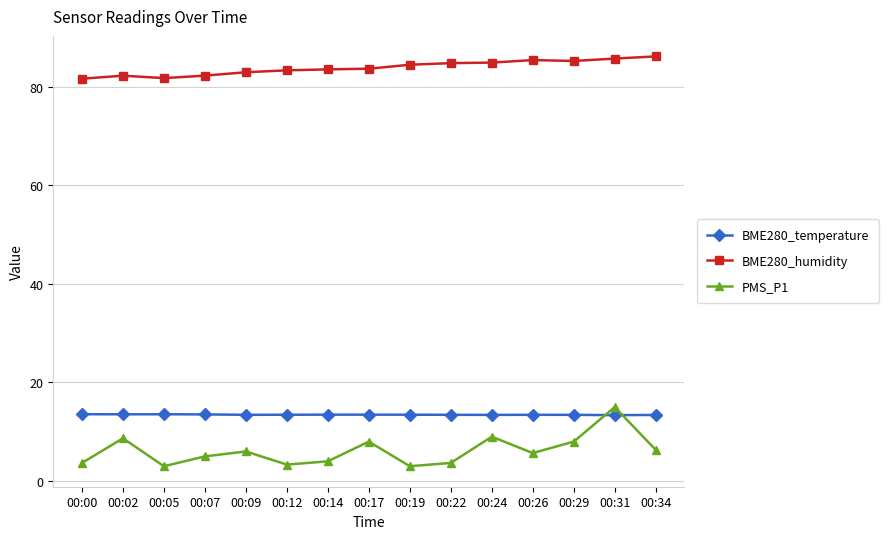

True or false: BME280_temperature and BME280_humidity intersect in this chart.

False